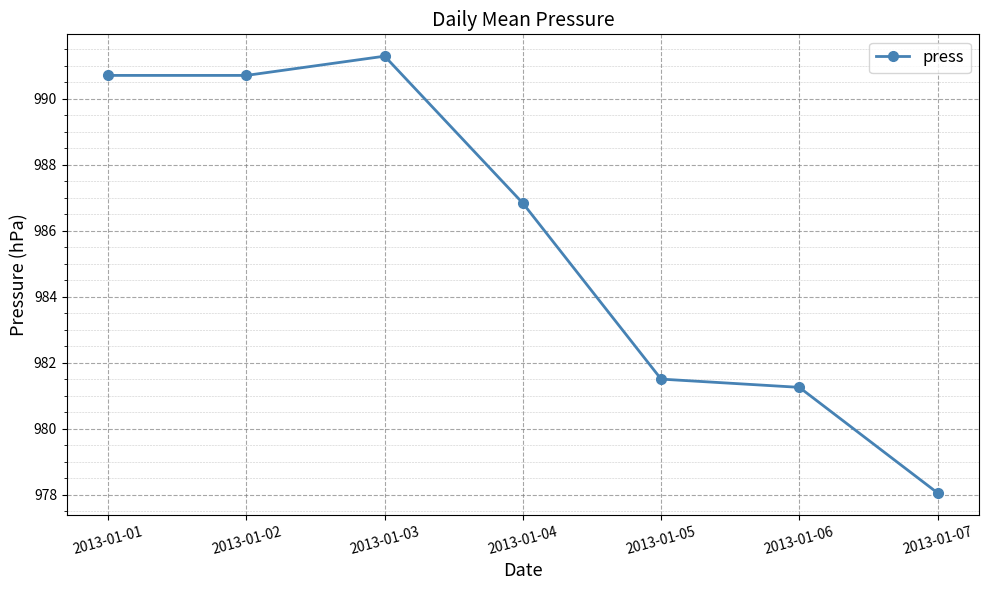

How many interior local peaks (higher than both neighbors) does the data have?

1